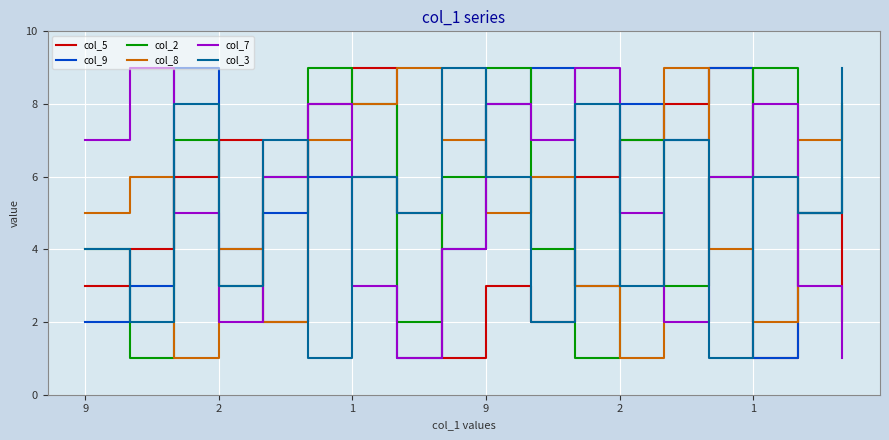

What is the label of the 5th point from the right?

13